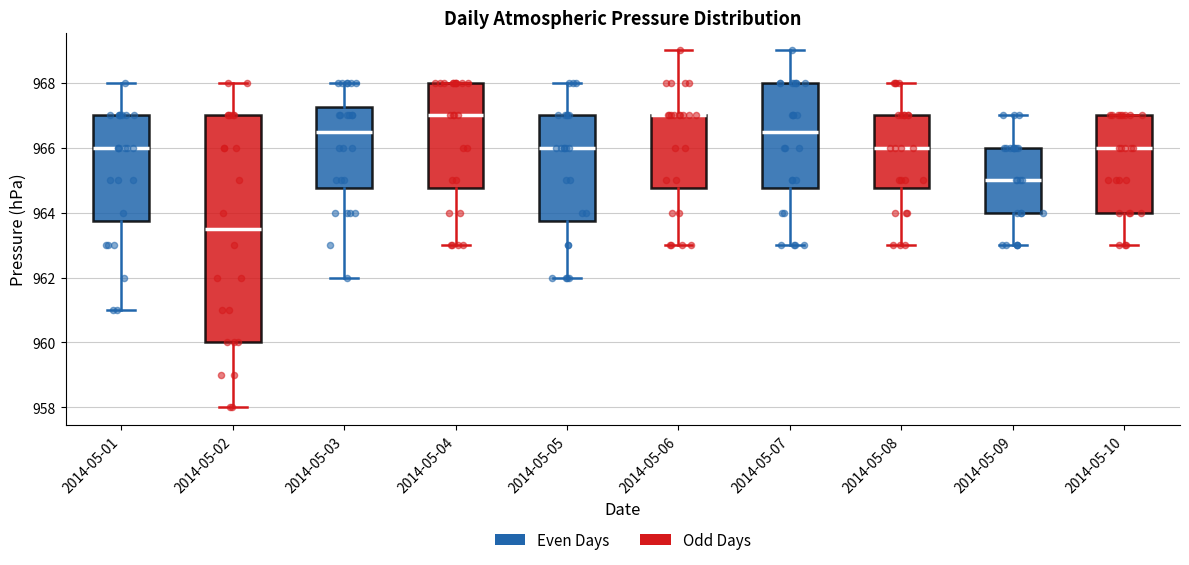

Which box is the tallest, from its lower edge to its upper edge?

2014-05-02